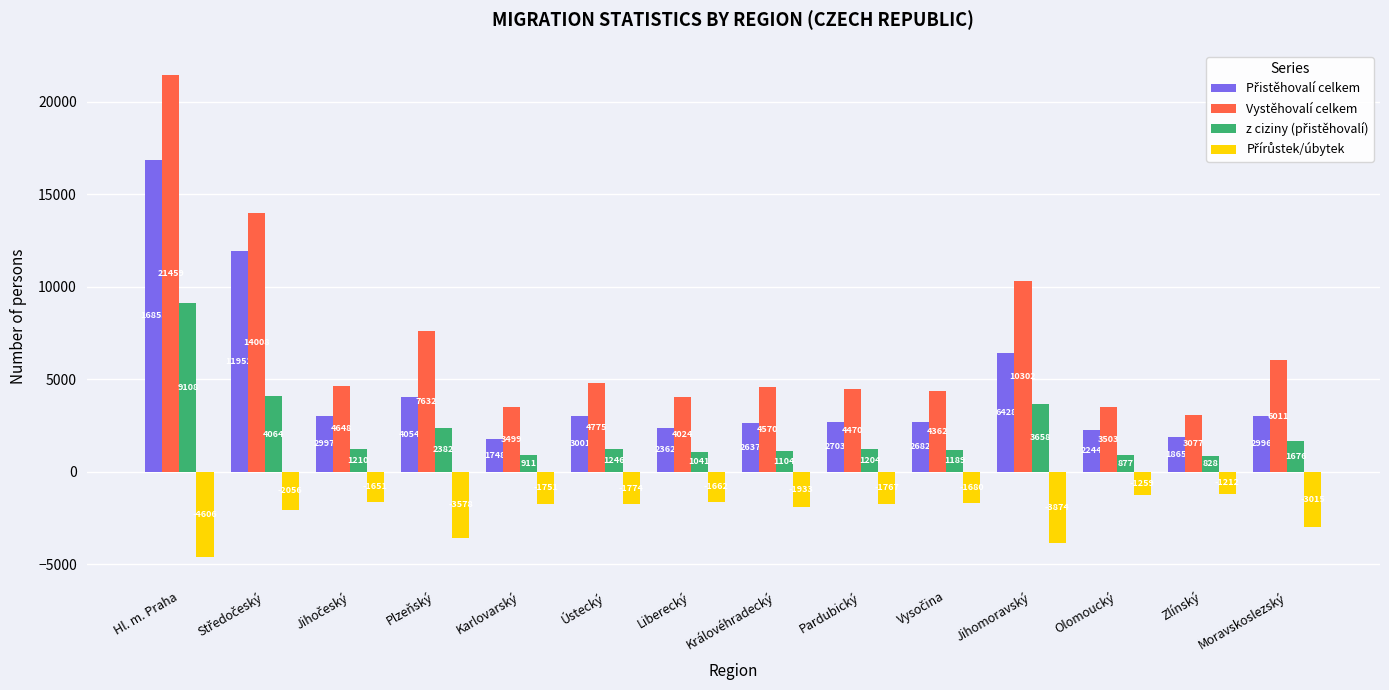

How many data points does each series have?

14